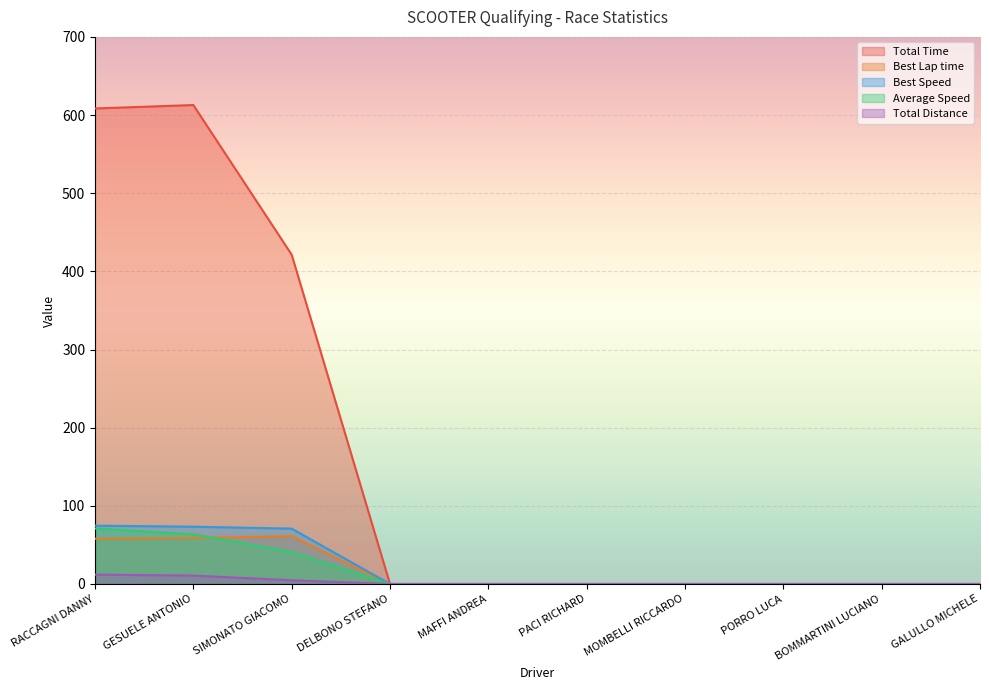

In Total Time, how many points are higher than both neighbors (excluding endpoints)?

1